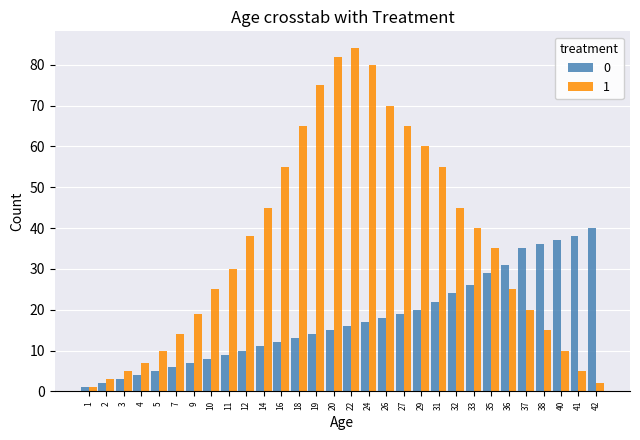

Is the value of 1 at 29 greater than the value of 0 at 24?

Yes